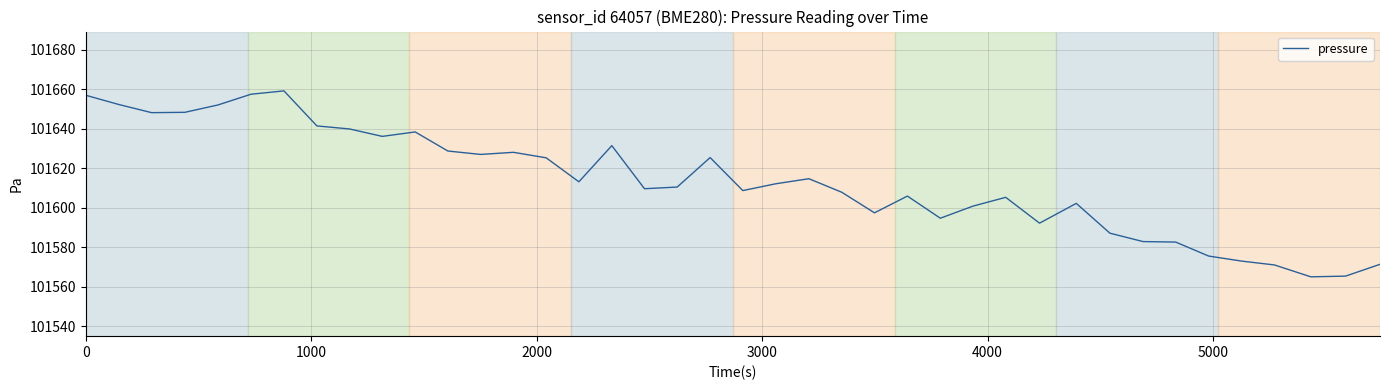

What is the minimum value shown in the chart?

101565.1